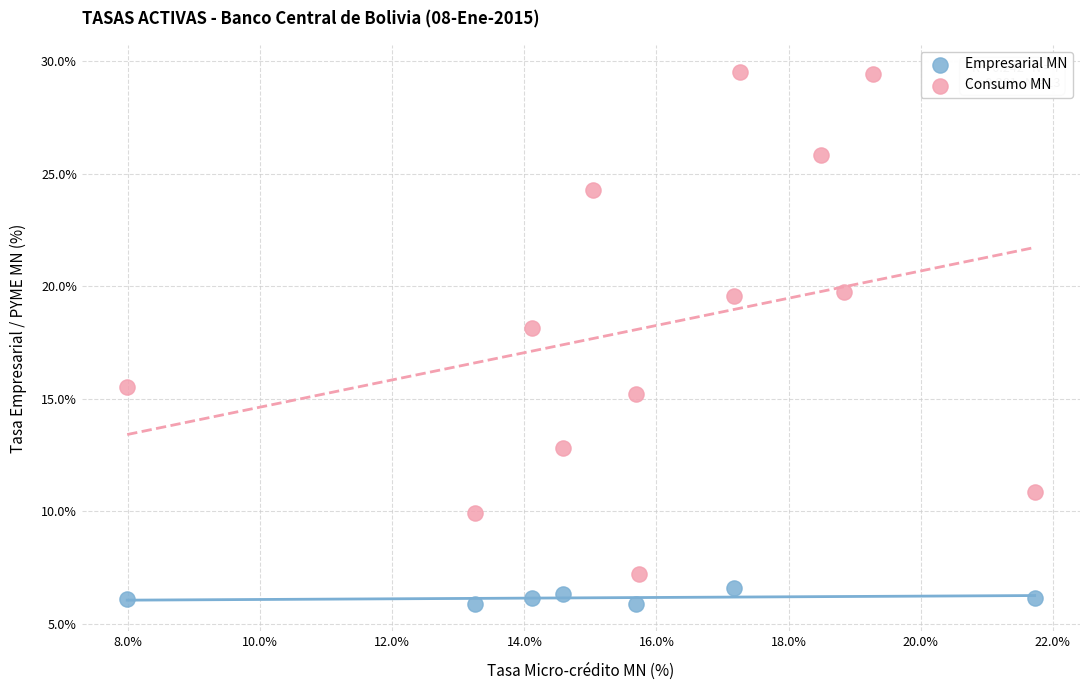

Which series reaches the maximum Y coordinate?

Consumo MN